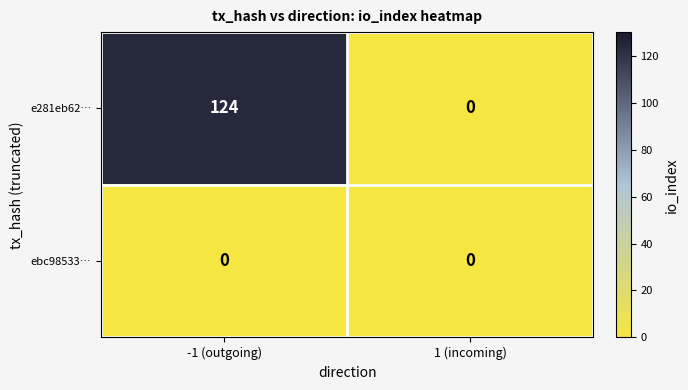

At which label does e281eb62… reach its peak?

-1 (outgoing)